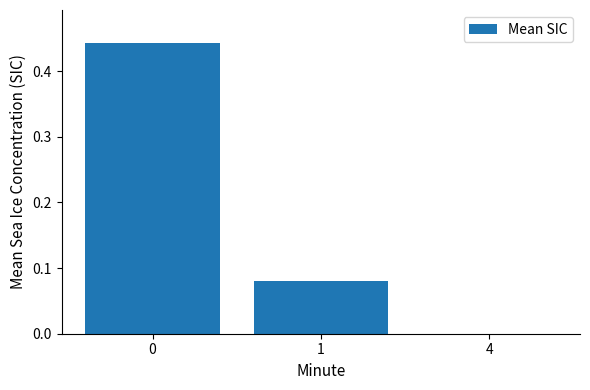

Is it true that the value at 4 is 0.2?

False